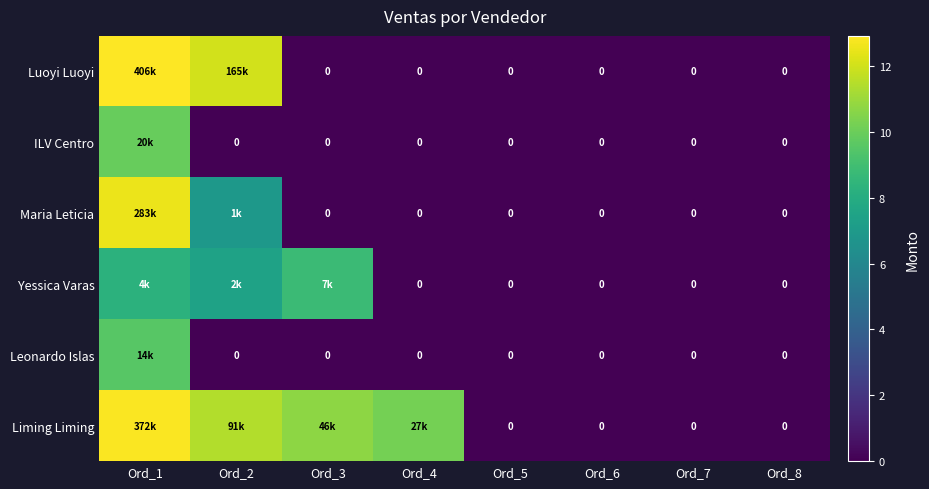

The ILV Centro series shows -5.9 at Ord_6. True or false?

False